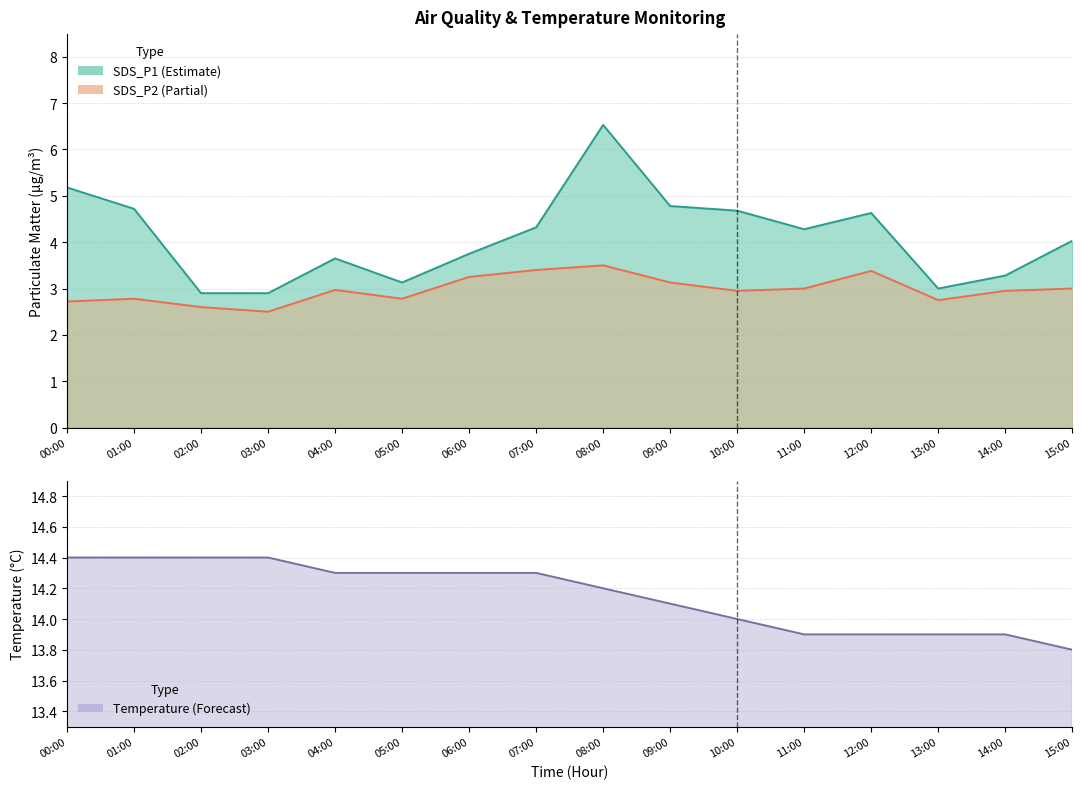

Is it true that SDS_P2 equals 2.8 at 05:00?

True